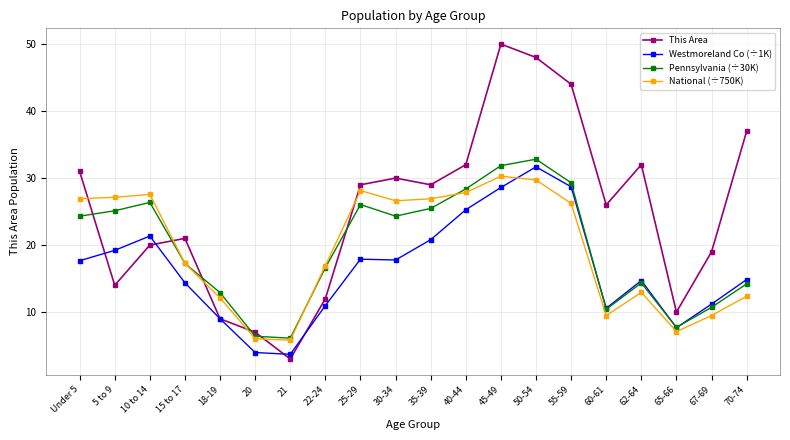

At which category does the chart reach its peak across all series?

45-49